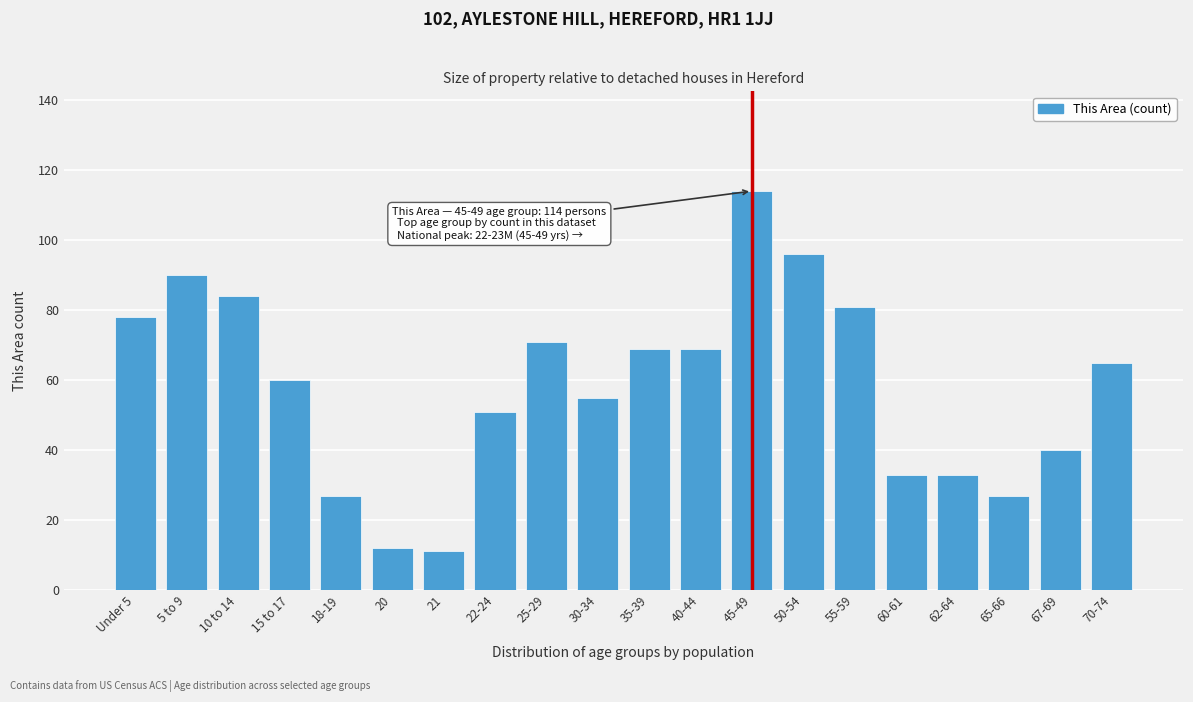

Reading left to right, what are all the values shown in this chart?

Under 5=78	5 to 9=90	10 to 14=84	15 to 17=60	18-19=27	20=12	21=11	22-24=51	25-29=71	30-34=55	35-39=69	40-44=69	45-49=114	50-54=96	55-59=81	60-61=33	62-64=33	65-66=27	67-69=40	70-74=65